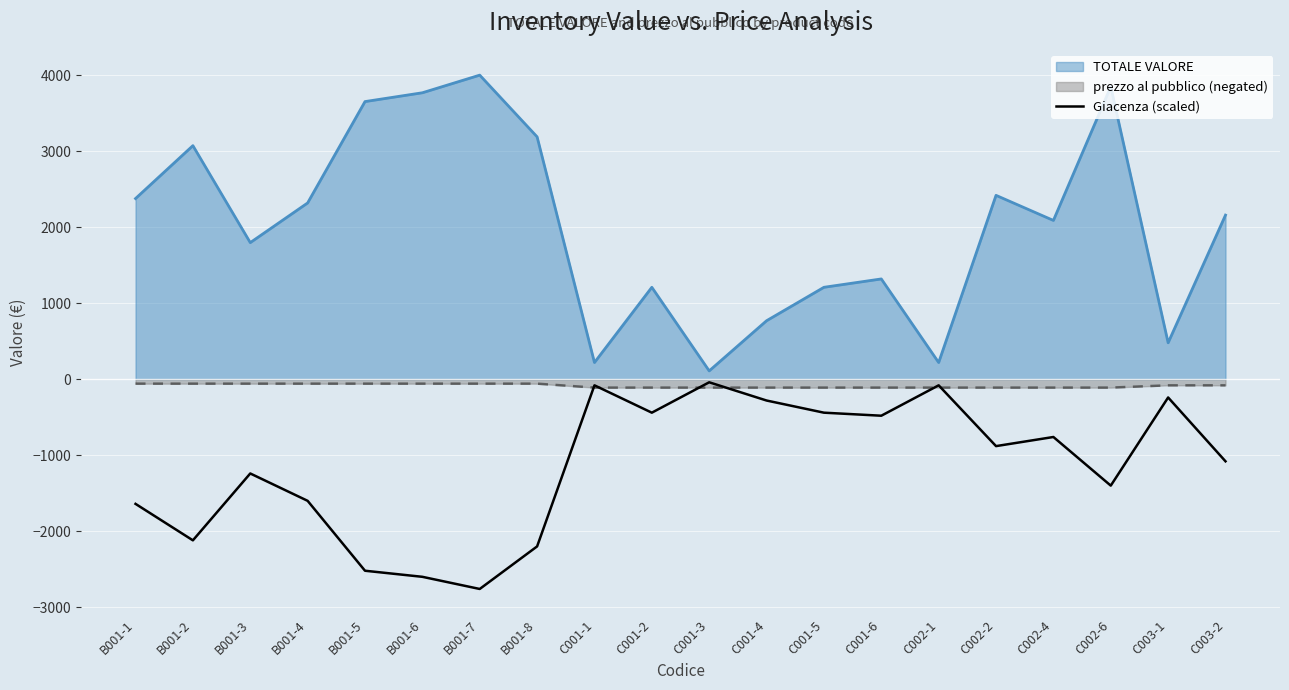

How many lines are shown in the chart?

3